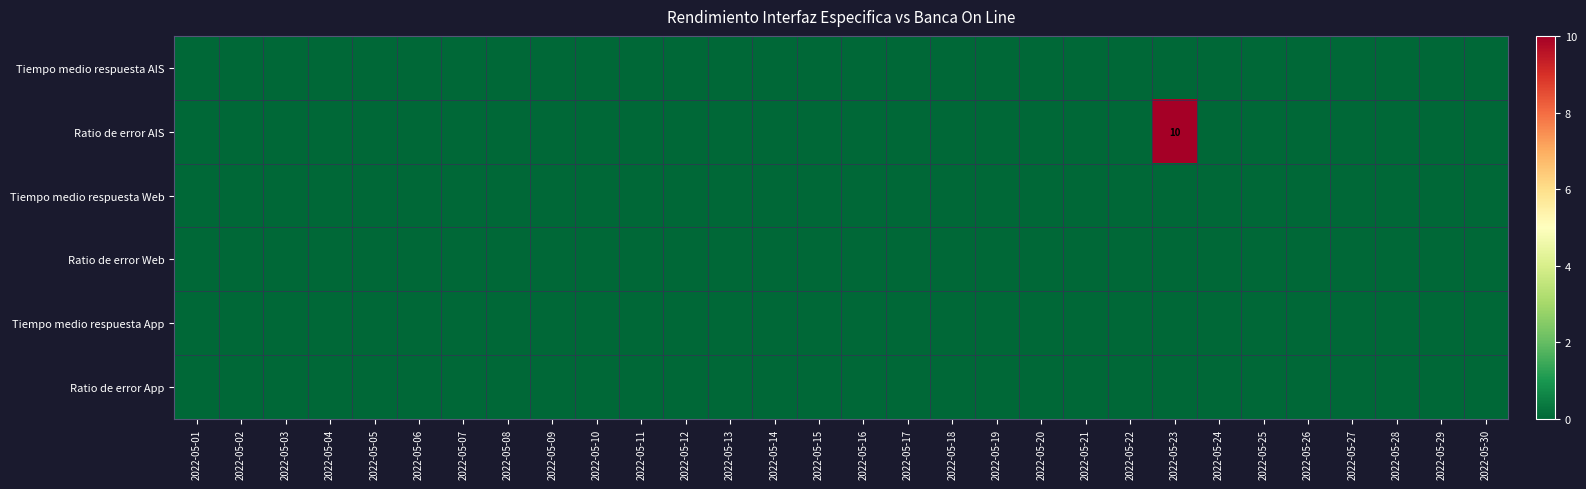

List the series in order of their peak value, lowest first.

Tiempo medio respuesta AIS, Tiempo medio respuesta Web, Ratio de error Web, Tiempo medio respuesta App, Ratio de error App, Ratio de error AIS